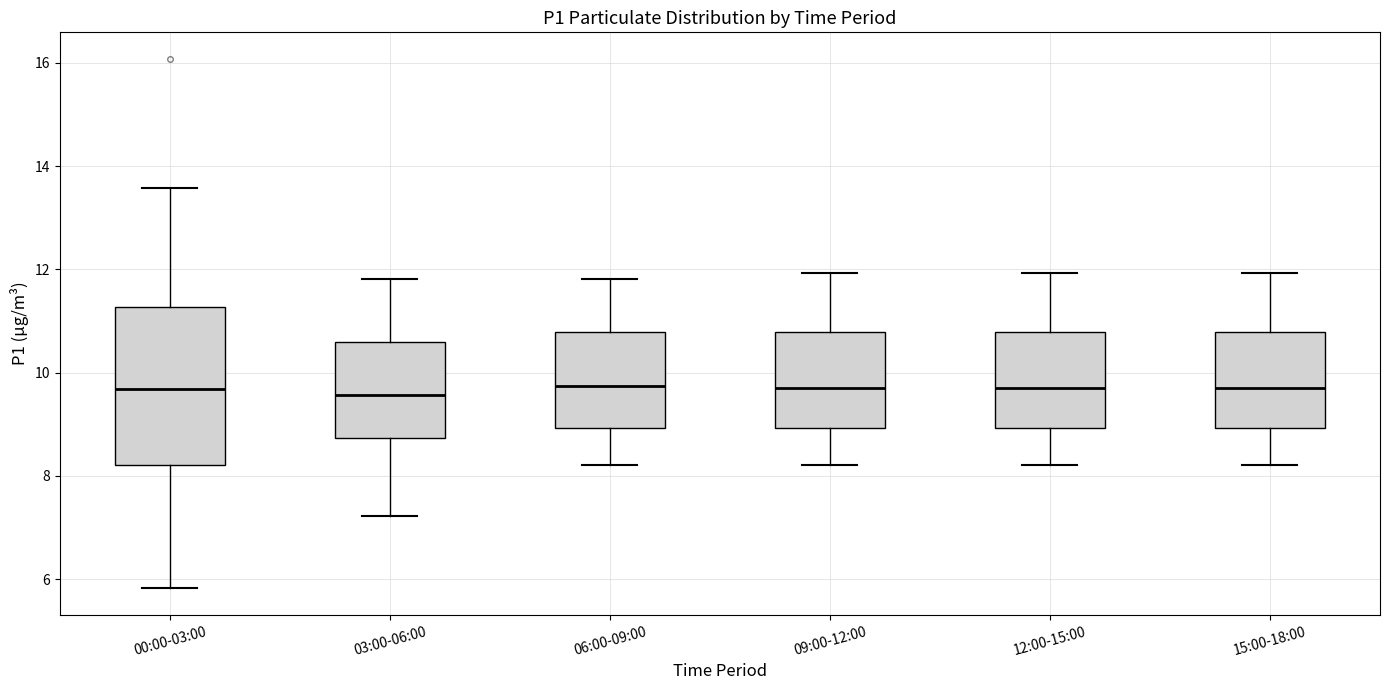

Reading left to right, read every box against the y-axis: the position of its median line, the range the box covers, and the ends of its whiskers. The values are not printed on the chart, so give them approximately, as read against the axis.

00:00-03:00: median 9.6, box 8.2 to 11.2, whiskers 5.8 to 13.6
03:00-06:00: median 9.6, box 8.8 to 10.6, whiskers 7.2 to 11.8
06:00-09:00: median 9.8, box 9.0 to 10.8, whiskers 8.2 to 11.8
09:00-12:00: median 9.6, box 9.0 to 10.8, whiskers 8.2 to 12.0
12:00-15:00: median 9.6, box 9.0 to 10.8, whiskers 8.2 to 12.0
15:00-18:00: median 9.6, box 9.0 to 10.8, whiskers 8.2 to 12.0